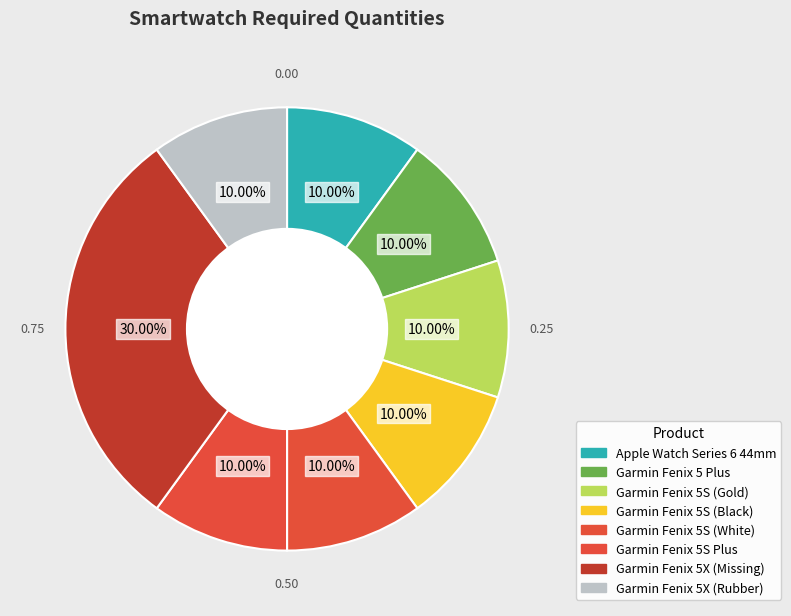

What portion of the pie excludes Garmin Fenix 5X (Missing)?

70.0%